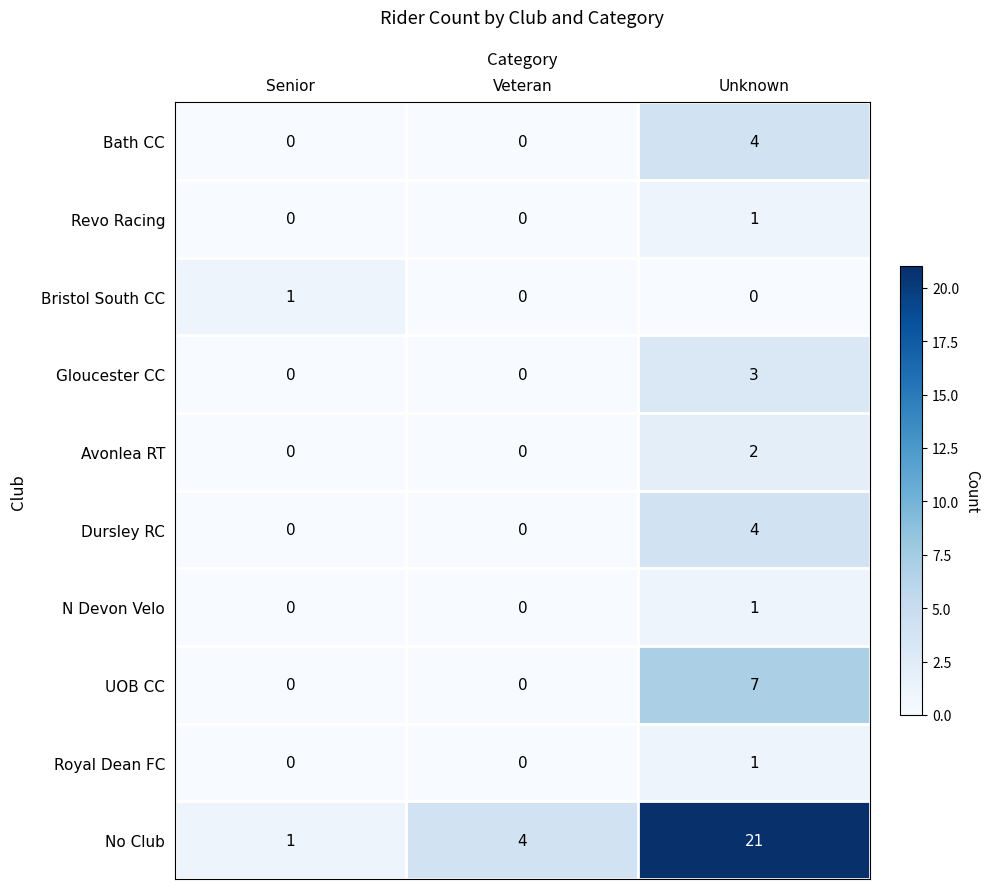

List the labels in order of No Club value, largest first.

Unknown, Veteran, Senior